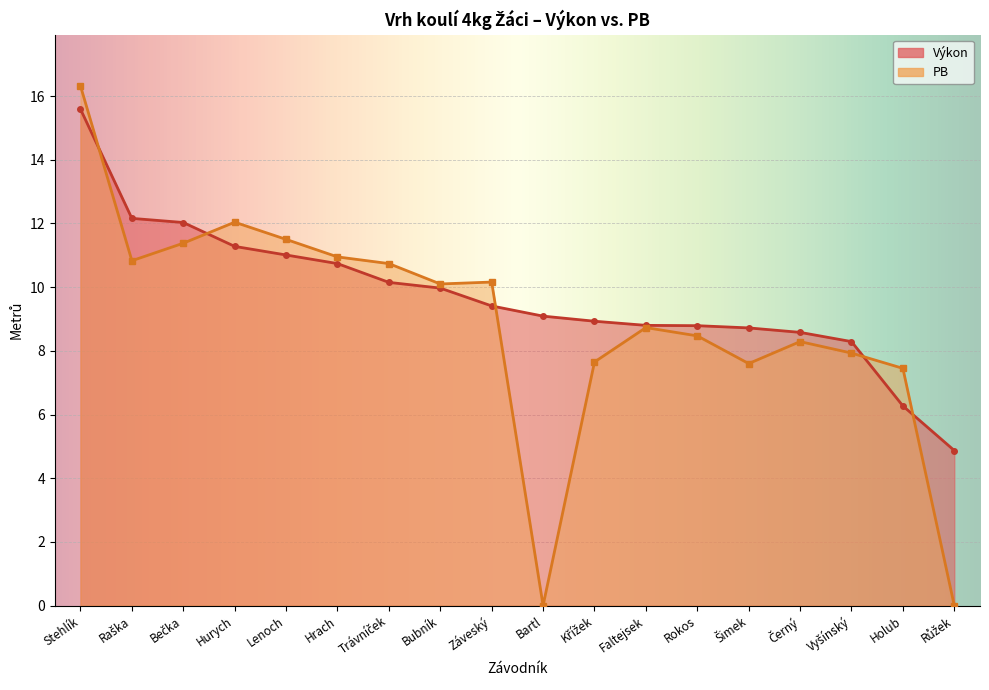

What is the label of the 3rd point from the left?

Bečka